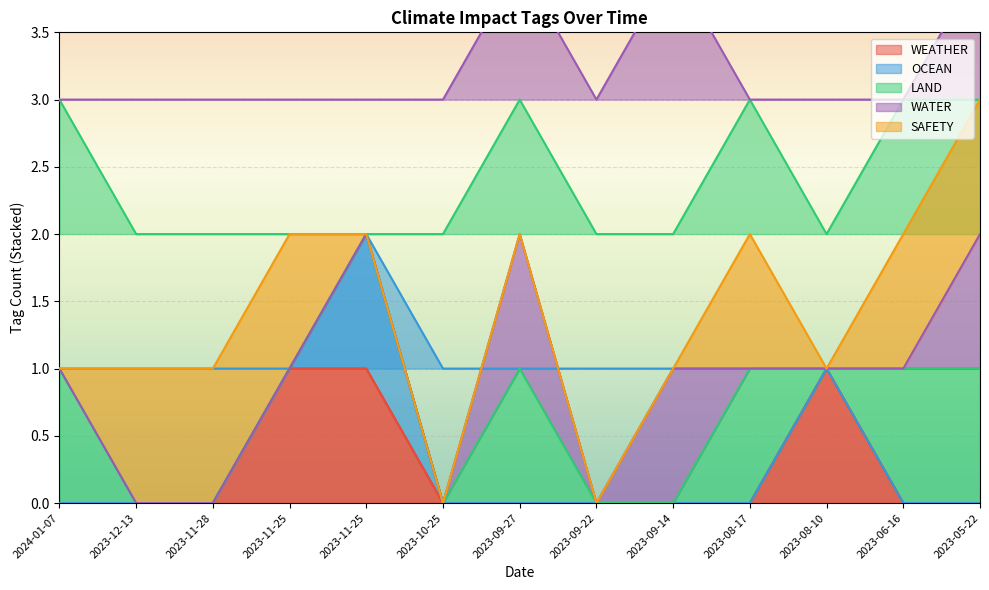

Reading right to left, transcribe all the data shown in this chart.

WEATHER: 0	0	1	0	0	0	0	0	1	1	0	0	0
OCEAN: 1	1	1	1	1	1	1	1	2	1	1	1	1
LAND: 3	3	2	3	2	2	3	2	2	2	2	2	3
WATER: 4	3	3	3	4	3	4	3	3	3	3	3	3
SAFETY: 5	5	4	5	4	4	4	4	4	5	5	5	4